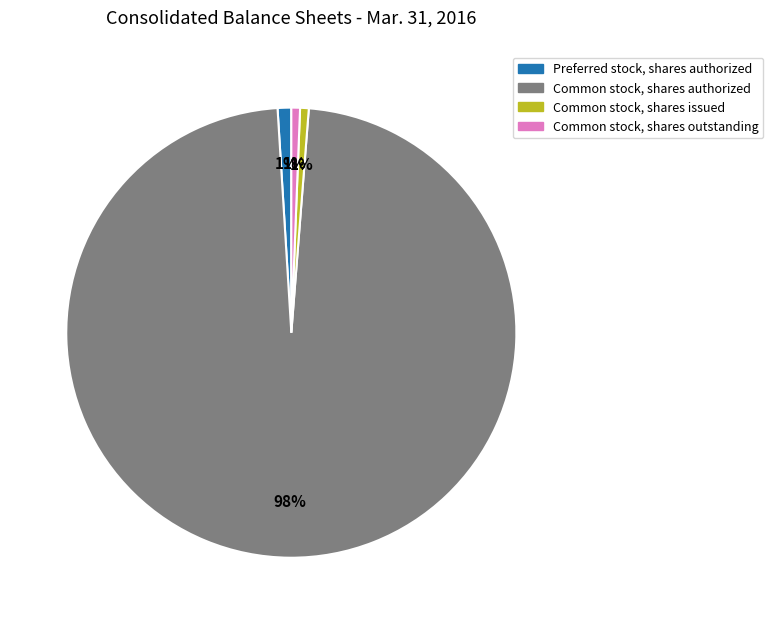

To the nearest percent, what is the average slice percentage?

25%